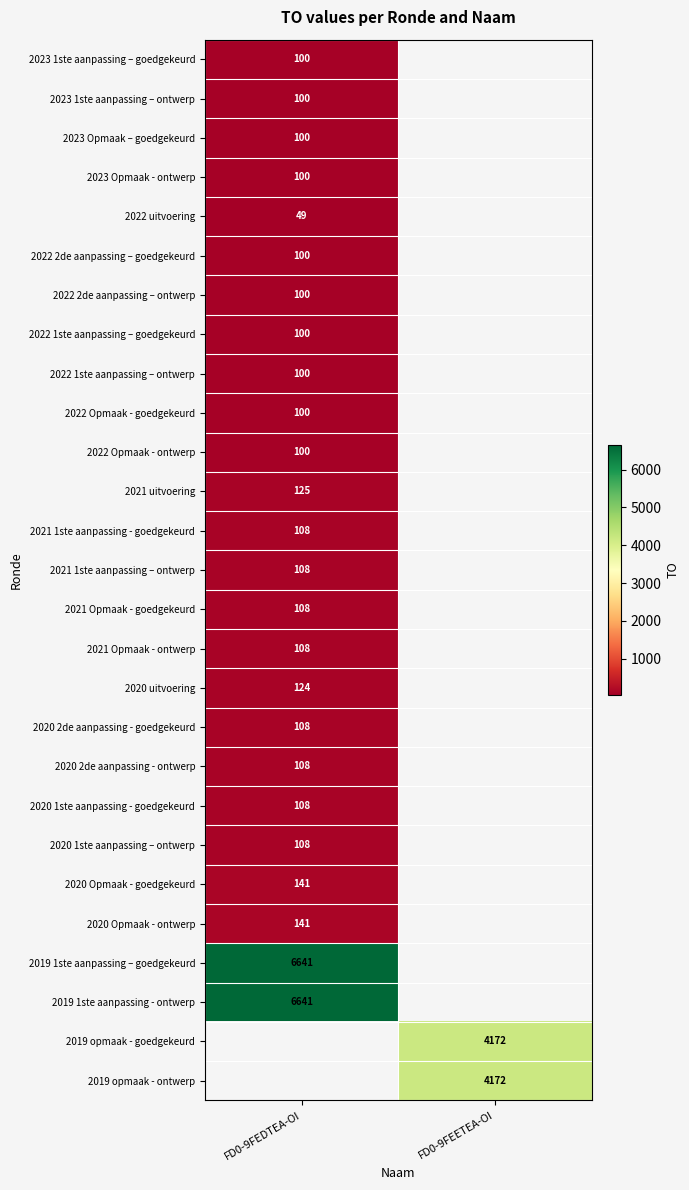

Is it true that 2023 1ste aanpassing – ontwerp equals 53.3 at FD0-9FEDTEA-OI?

False